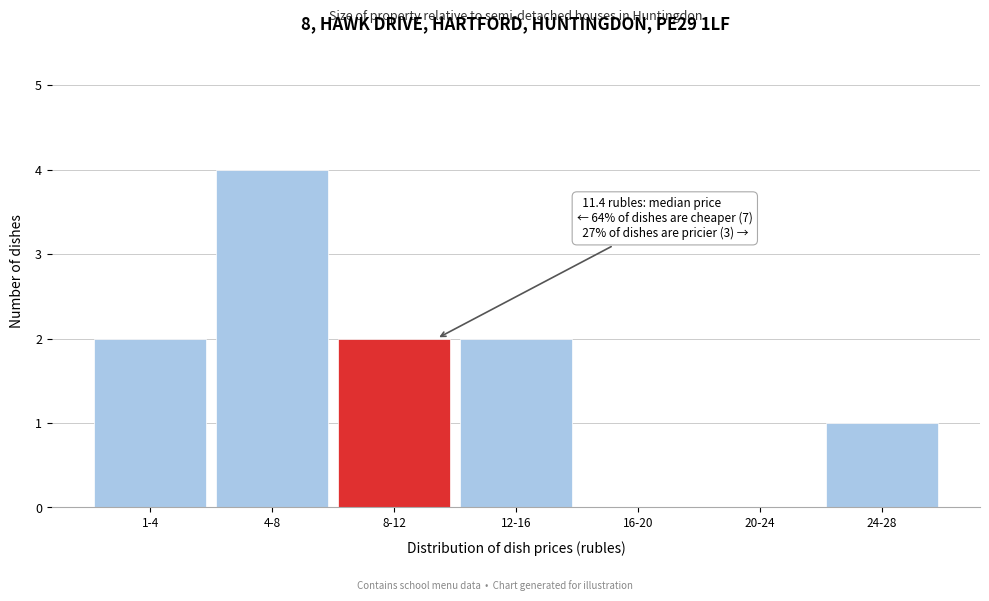

Reading left to right, extract all data points from this chart.

1-4=2	4-8=4	8-12=2	12-16=2	16-20=0	20-24=0	24-28=1